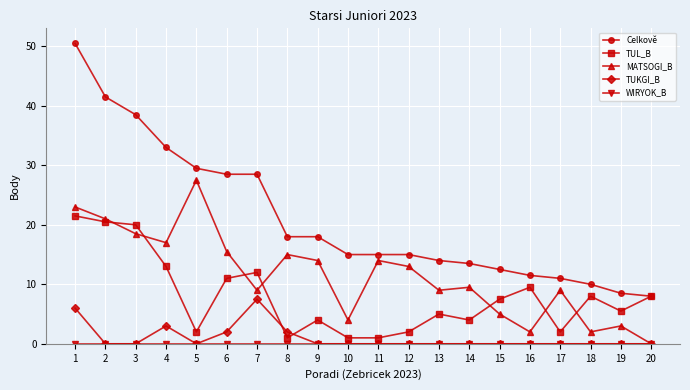

What is the value of the MATSOGI_B point at the 13th from the left?

9.0